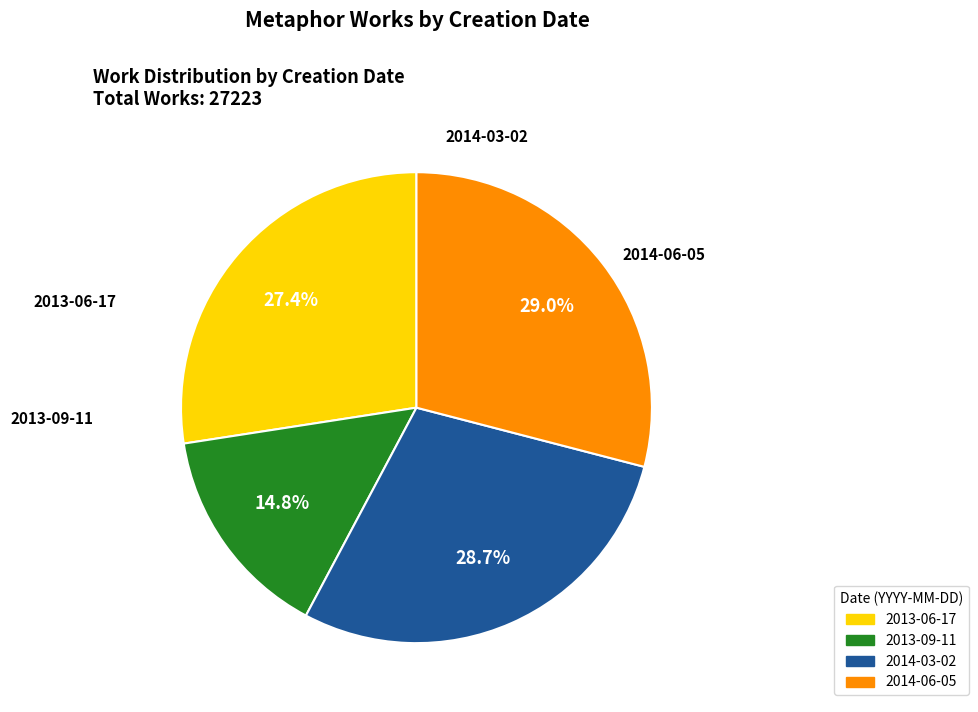

Which has a higher value, 2013-06-17 or 2014-03-02?

2014-03-02